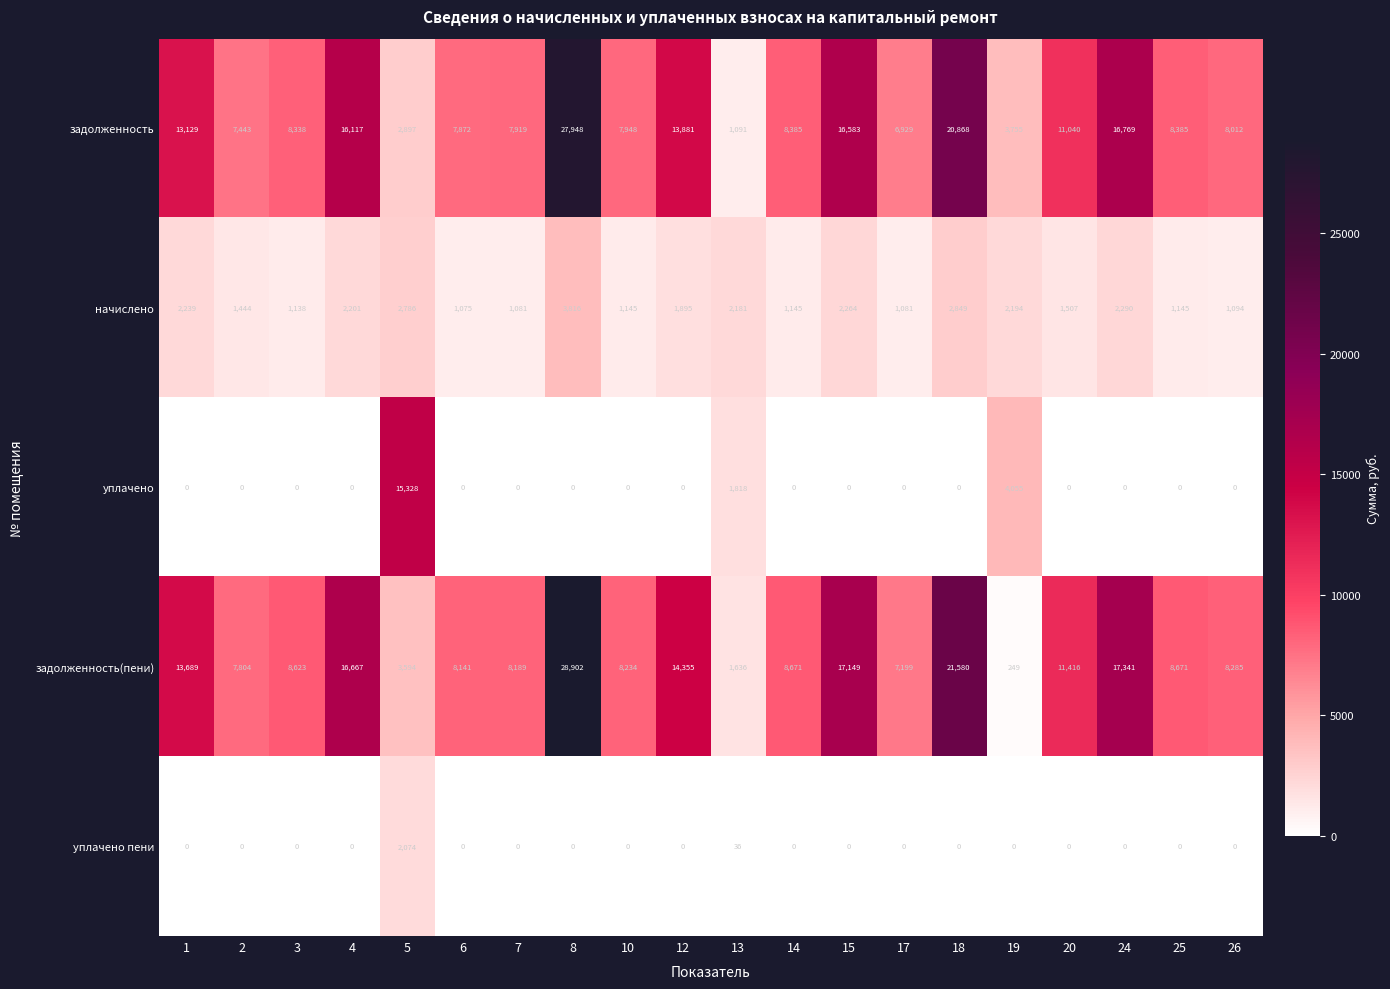

What is the difference between the highest and lowest values at 6?

8141